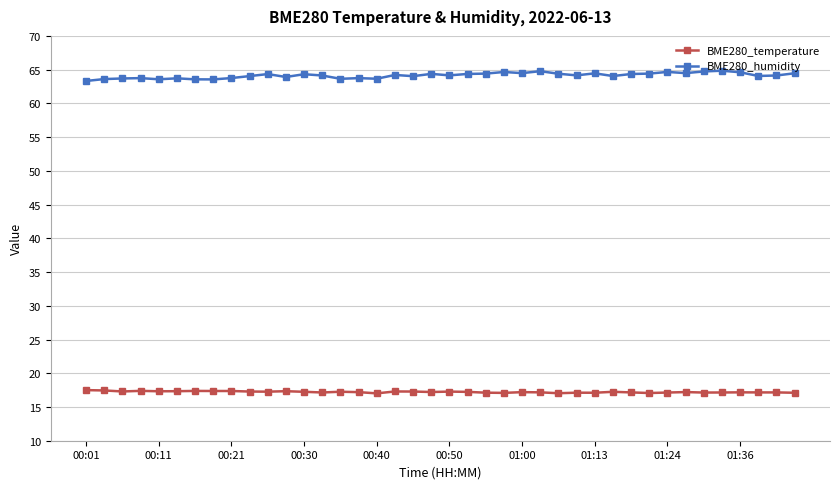

Which series has the widest spread of values?

BME280_humidity